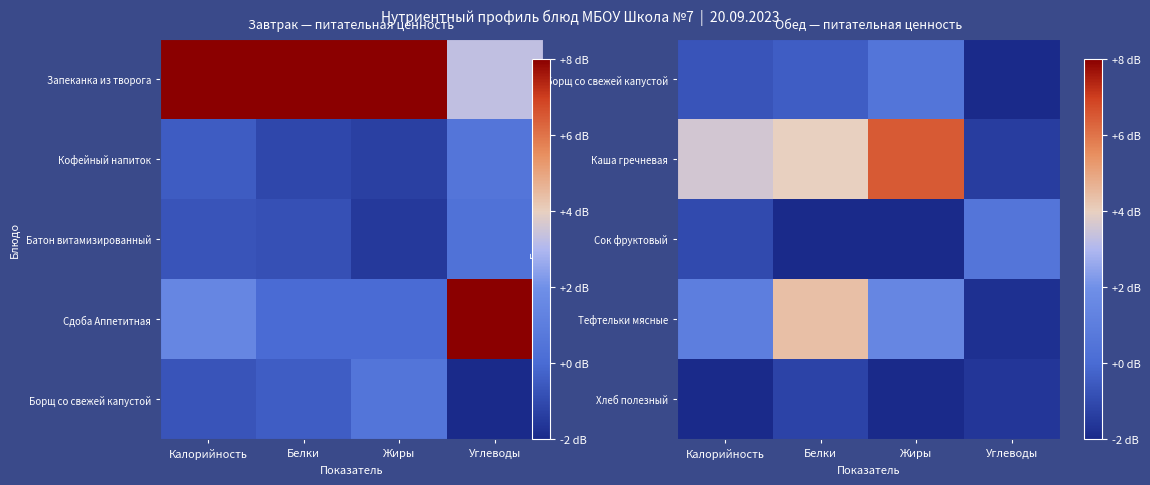

Where does the Каша гречневая series first go above 4?

Жиры